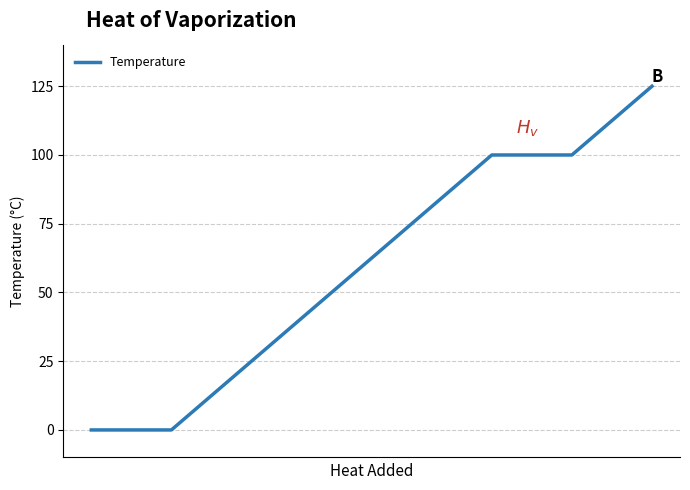

What is the average value?

59